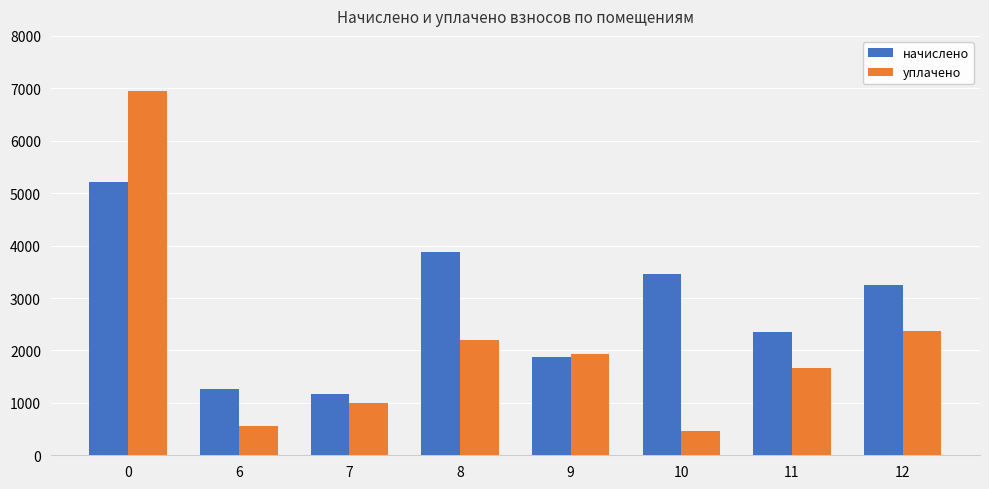

The value of уплачено at 7 is 1002.0. True or false?

True